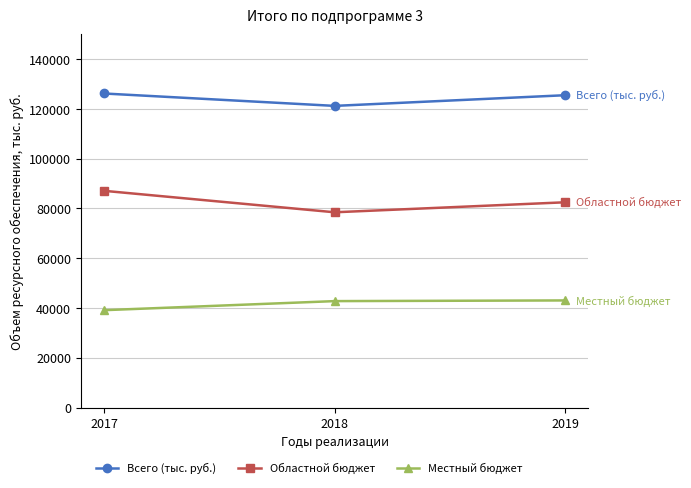

At which label does Областной бюджет reach its minimum?

2018